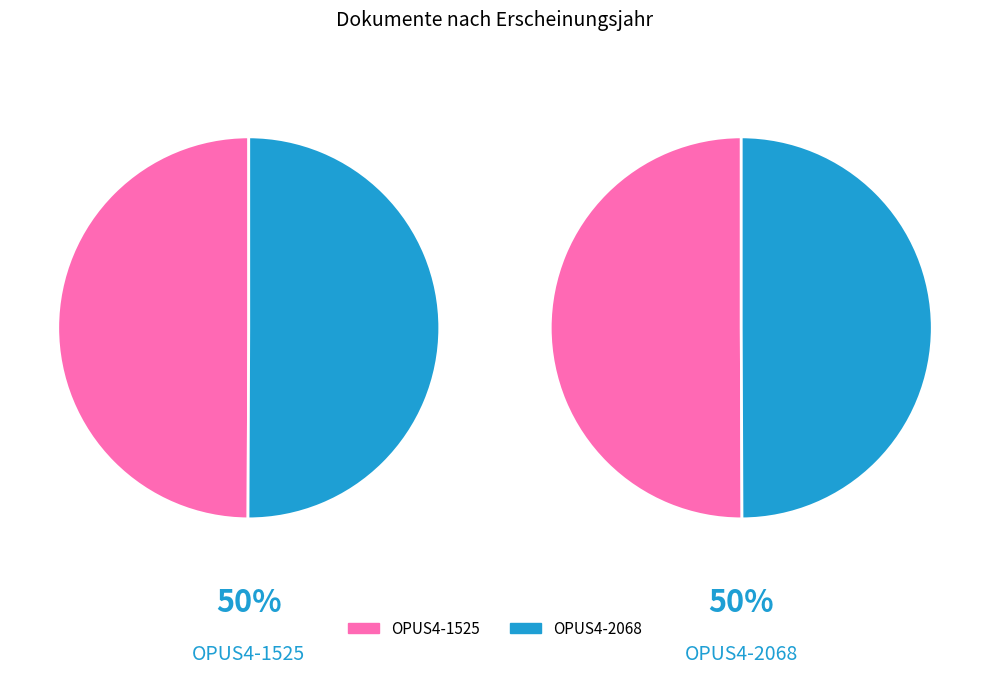

Approximately how many times larger is the value at OPUS4-2068 compared to OPUS4-1525?

1.0